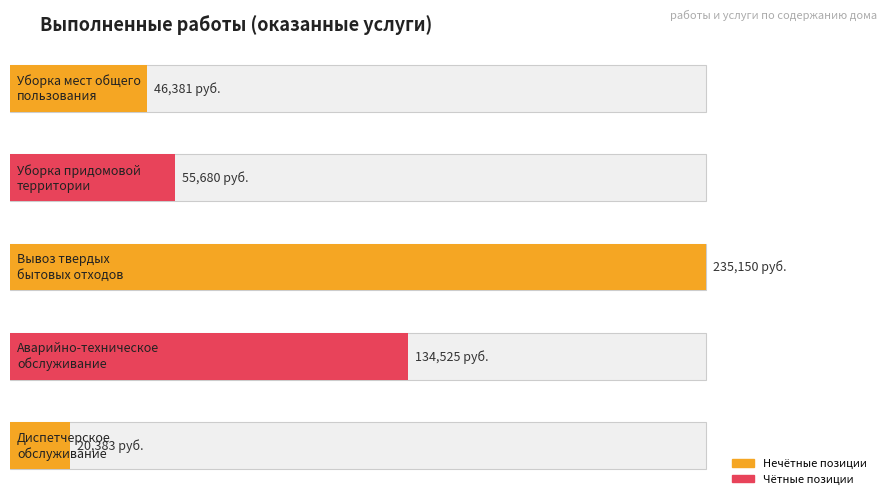

Rank the categories by value from highest to lowest.

Вывоз твердых
бытовых отходов, Аварийно-техническое
обслуживание, Уборка придомовой
территории, Уборка мест общего
пользования, Диспетчерское
обслуживание